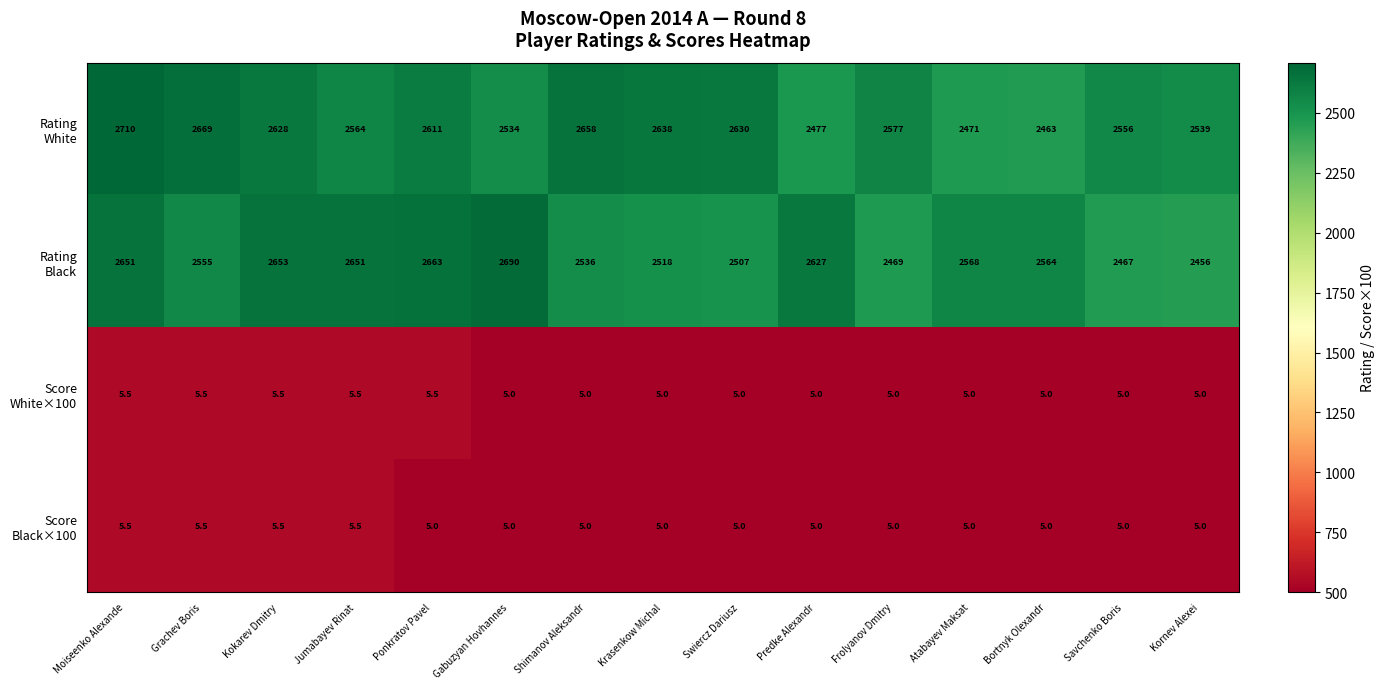

How many data points does each series have?

15